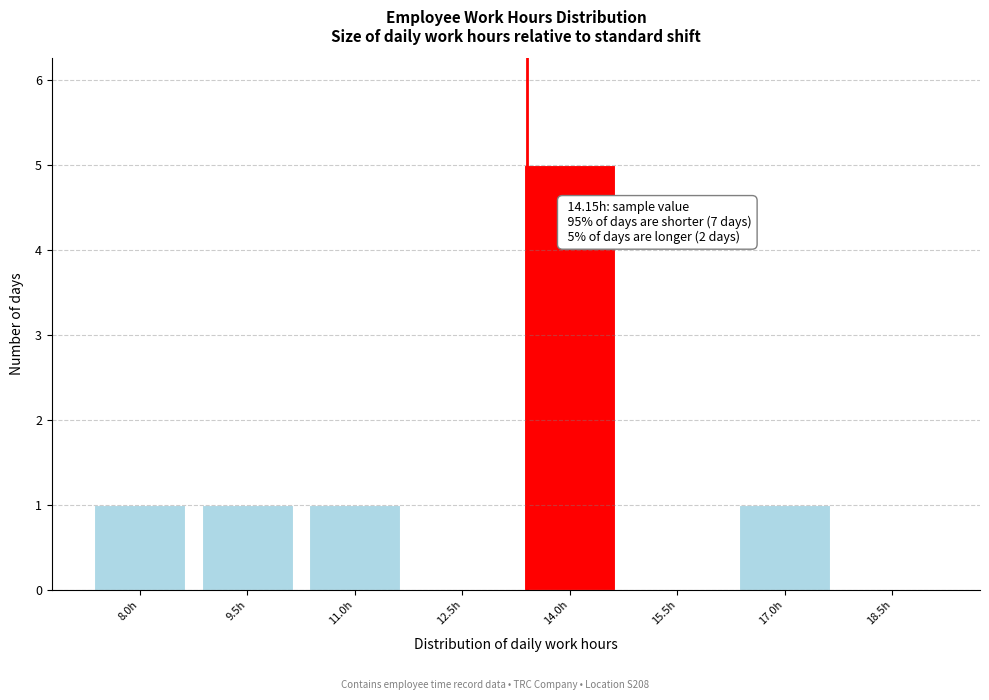

Reading left to right, extract all data points from this chart.

8.0h=1	9.5h=1	11.0h=1	12.5h=0	14.0h=5	15.5h=0	17.0h=1	18.5h=0